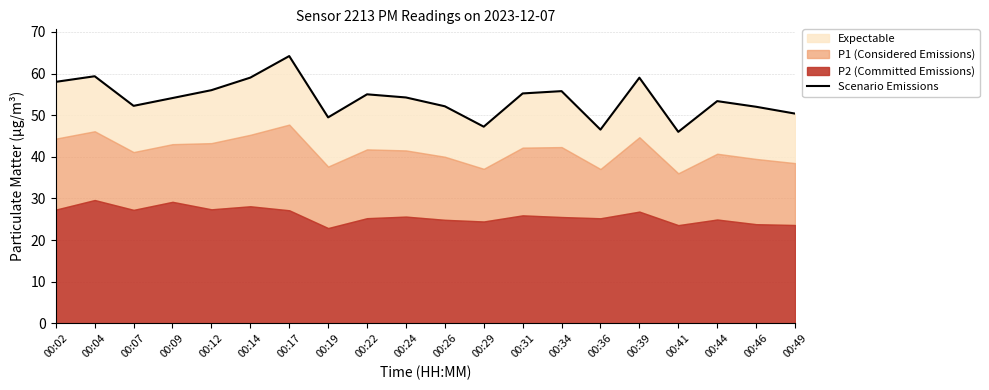

What is the average value?

54.0